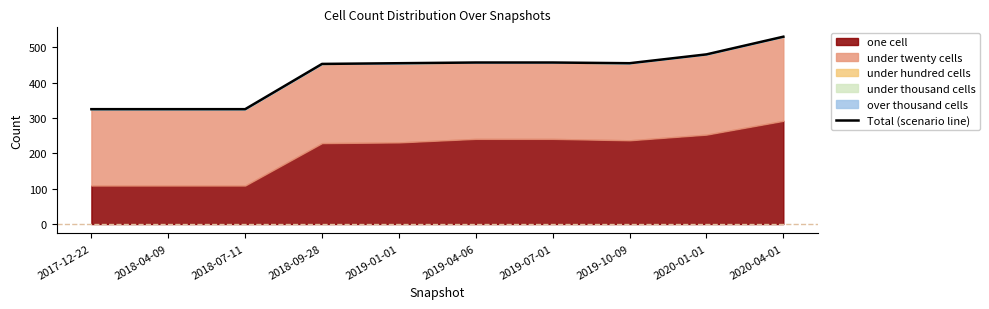

What is the ratio of the value at 2019-01-01 to the value at 2017-12-22?

1.4